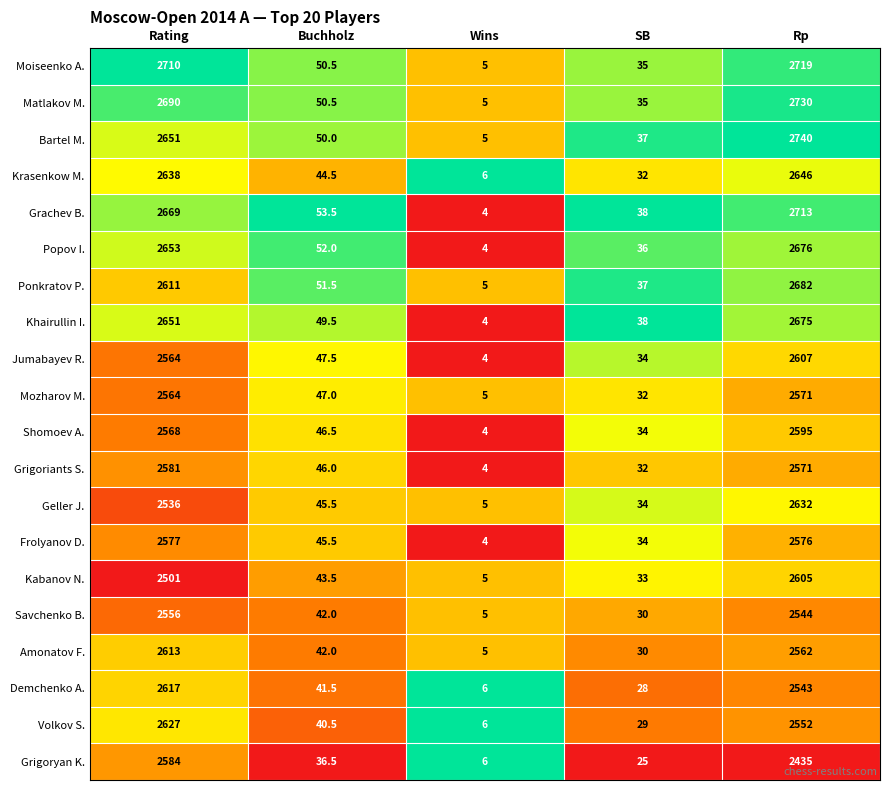

What is the total value across all series at Wins?

97.0